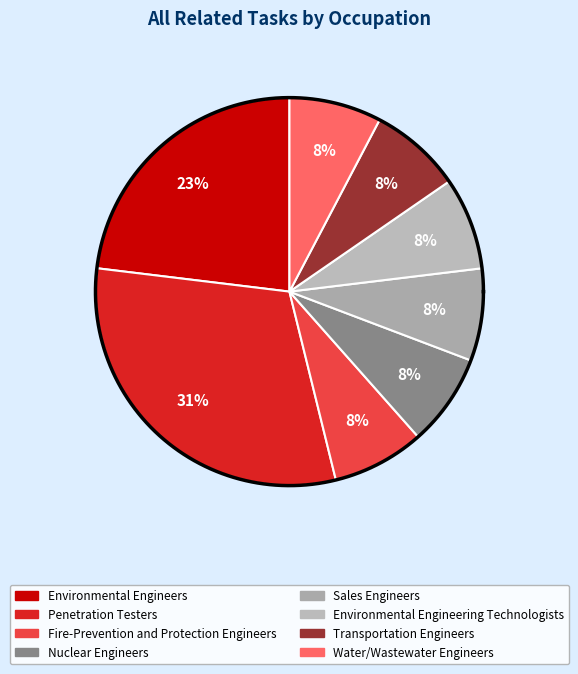

Does Environmental Engineers account for over 50% of the chart?

No